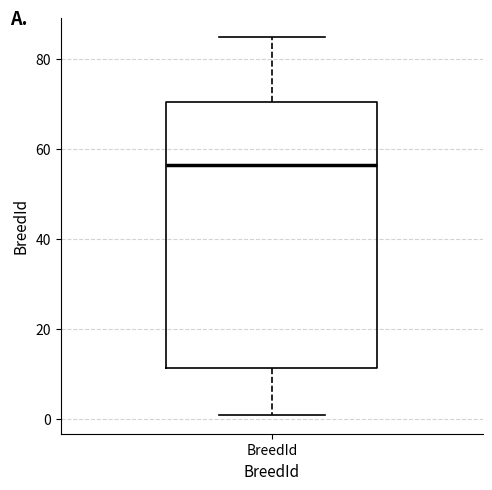

Transcribe this box plot: give where the median line is, the range the box spans, and where the two whiskers end, as read against the y-axis. The values are not printed on the chart, so give them approximately, as read against the axis.

median 56, box 12 to 70, whiskers 2 to 86